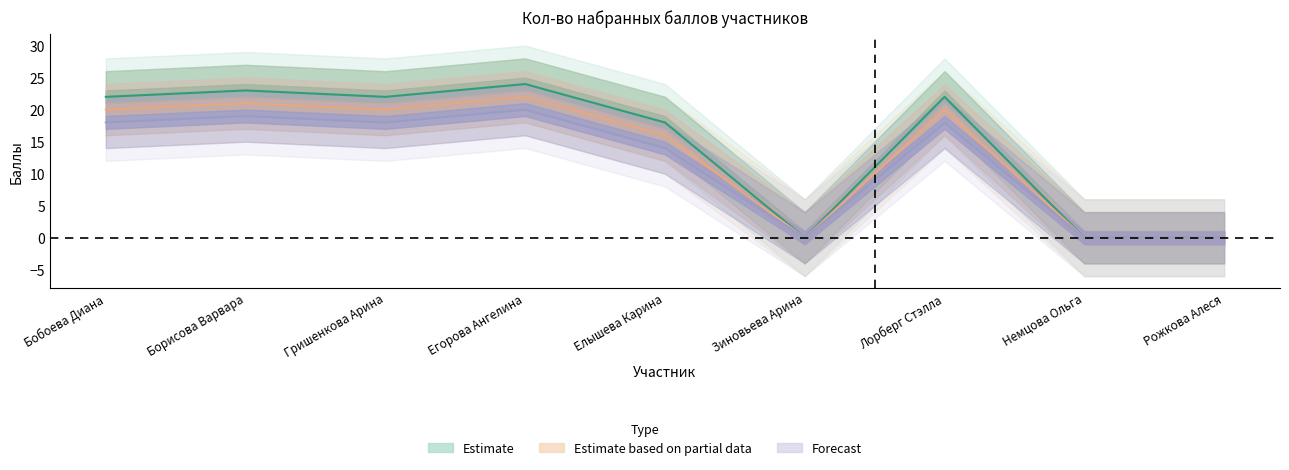

Is it true that Forecast equals 10 at Гришенкова Арина?

False